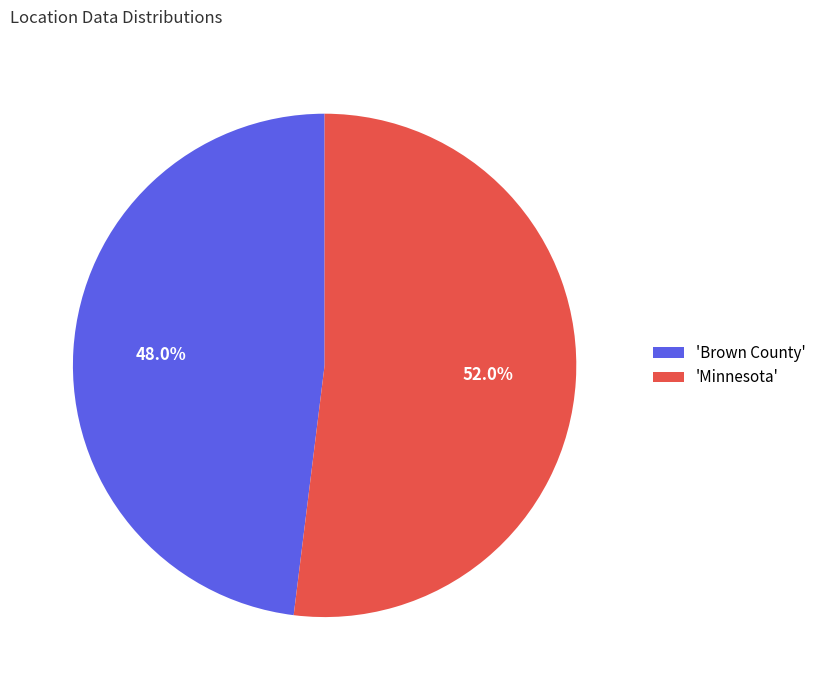

Is there a majority slice in this chart?

Yes